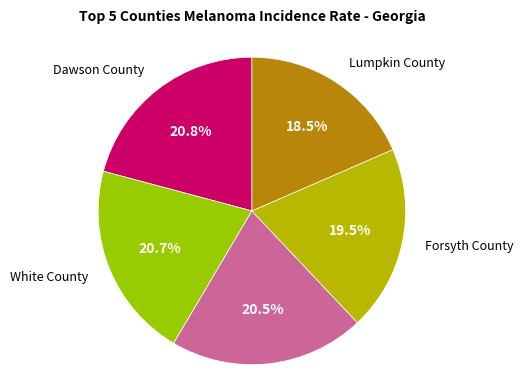

Is it true that Dawson County is 21% of the pie?

True